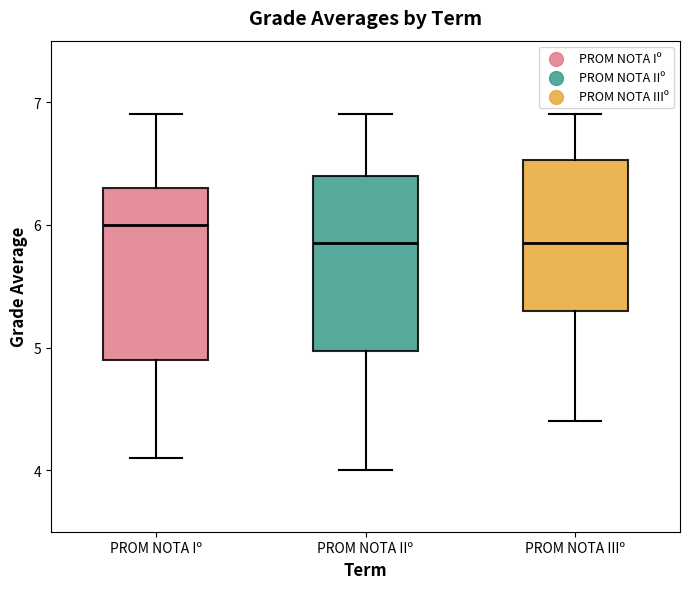

Reading left to right, read every box against the y-axis: the position of its median line, the range the box covers, and the ends of its whiskers. The values are not printed on the chart, so give them approximately, as read against the axis.

PROM NOTA Iº: median 6.0, box 4.9 to 6.3, whiskers 4.1 to 6.9
PROM NOTA IIº: median 5.9, box 5.0 to 6.4, whiskers 4.0 to 6.9
PROM NOTA IIIº: median 5.9, box 5.3 to 6.5, whiskers 4.4 to 6.9